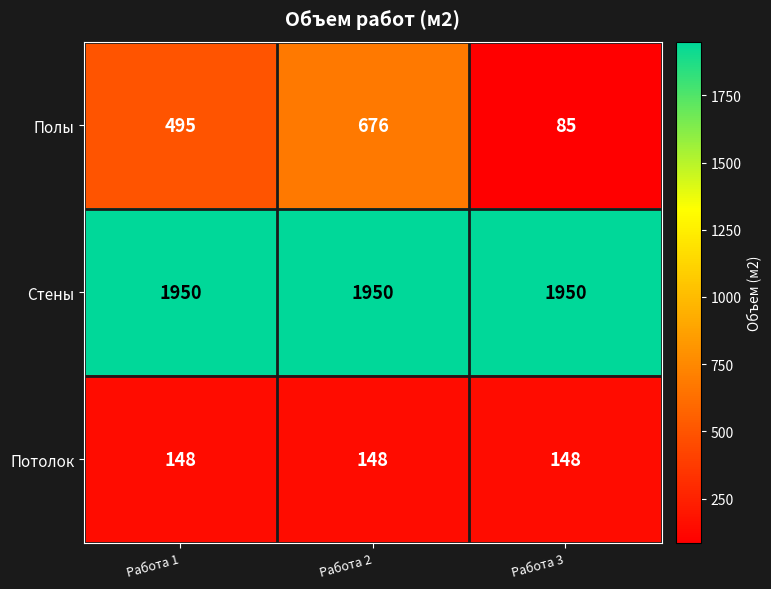

At how many categories does at least one series exceed 1378?

3